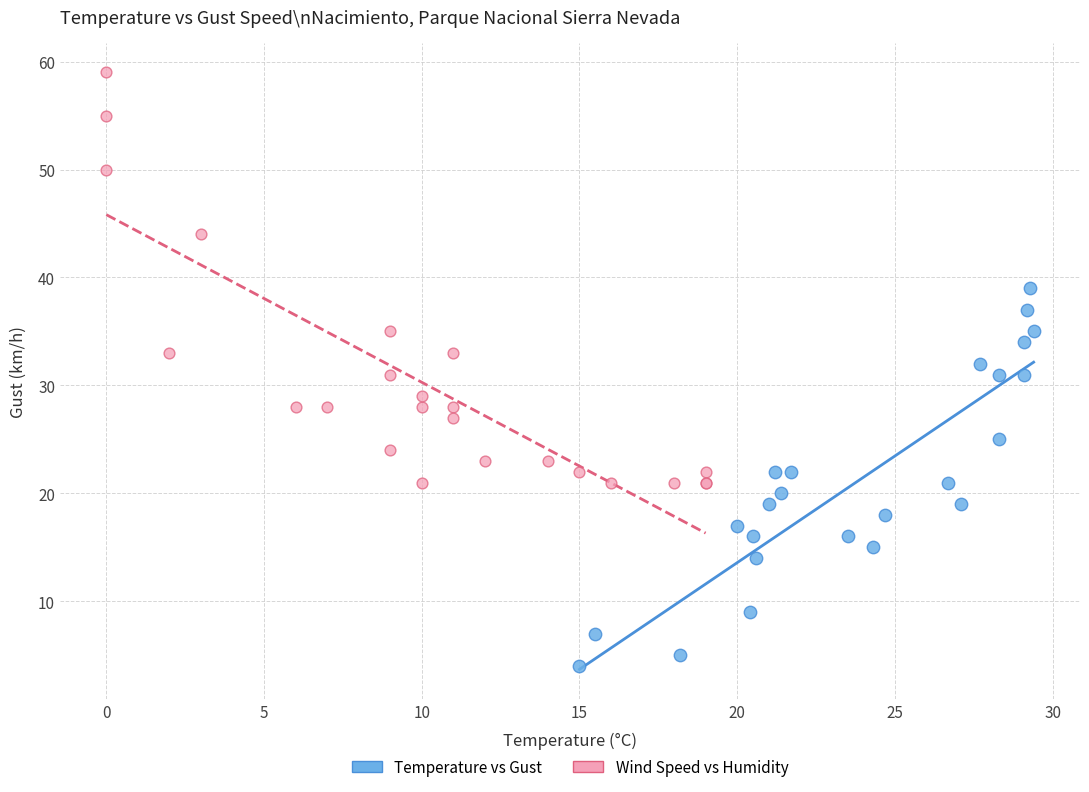

Which series contains the lowest Y value?

Temperature vs Gust